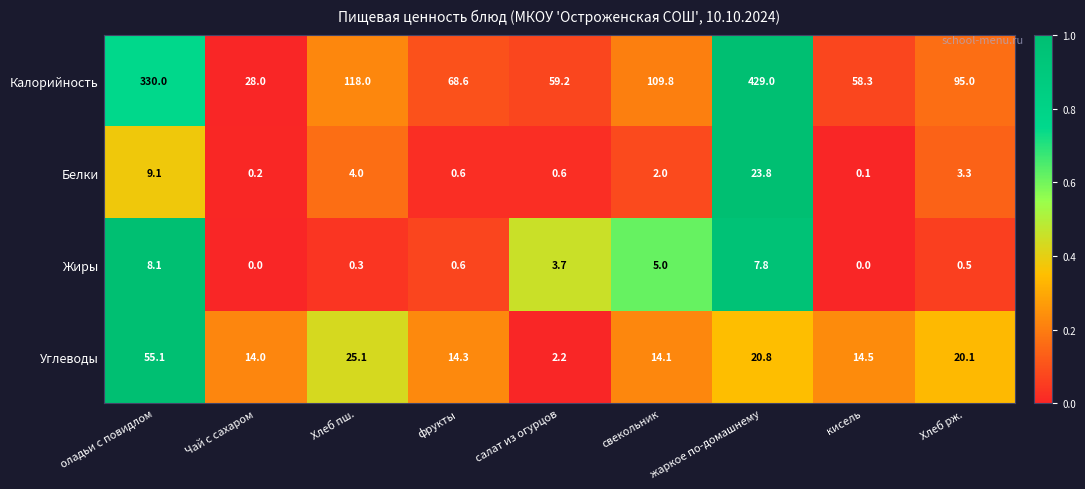

The Калорийность series shows 21.9 at кисель. True or false?

False